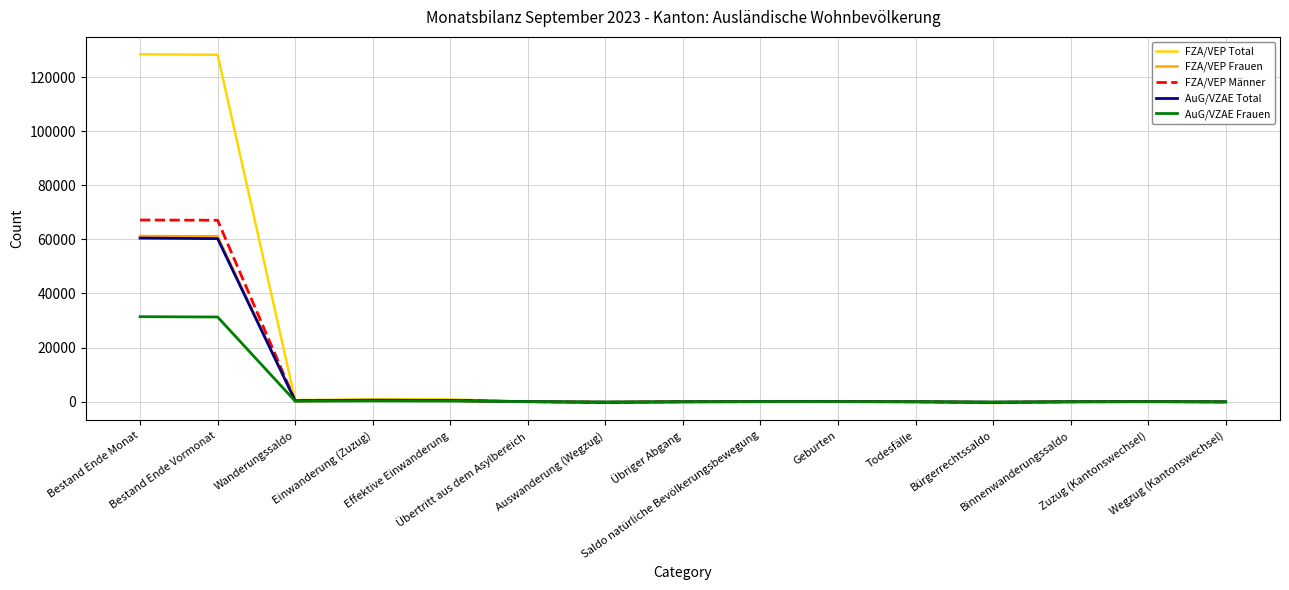

What is the maximum value for FZA/VEP Männer?

67157